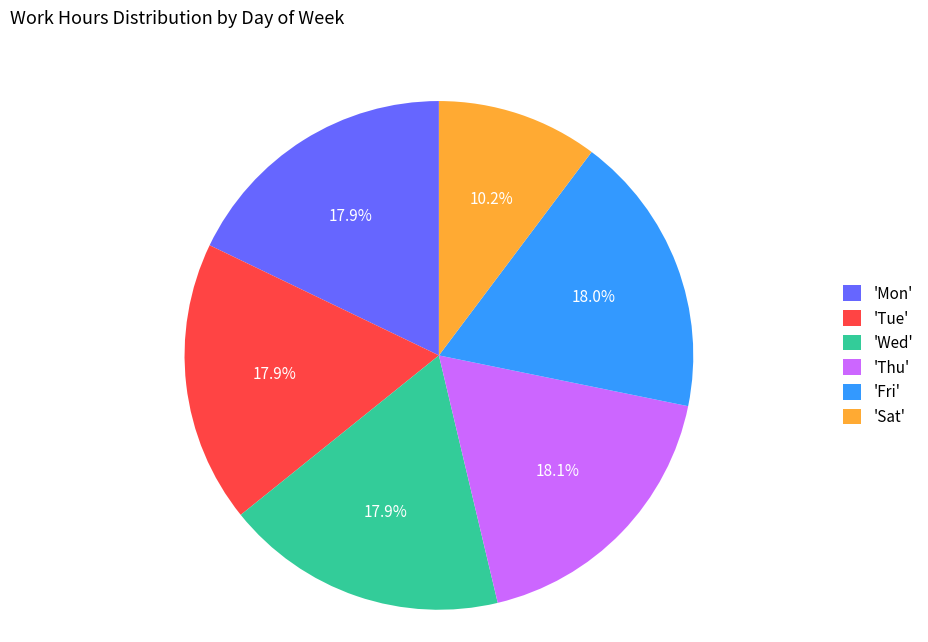

Does 'Mon' account for over 50% of the chart?

No